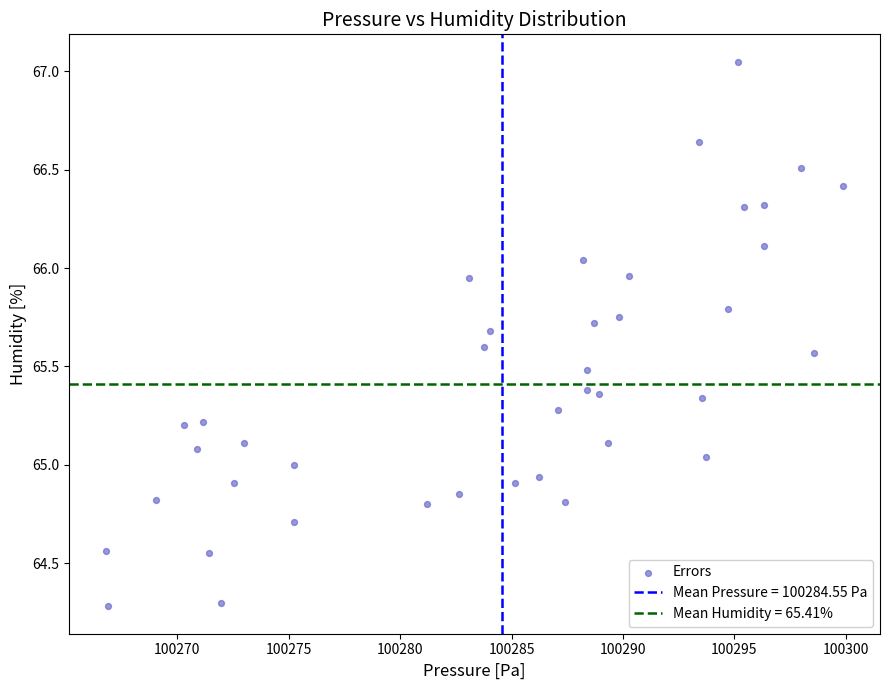

What is the range of Y values (max minus min)?

2.8